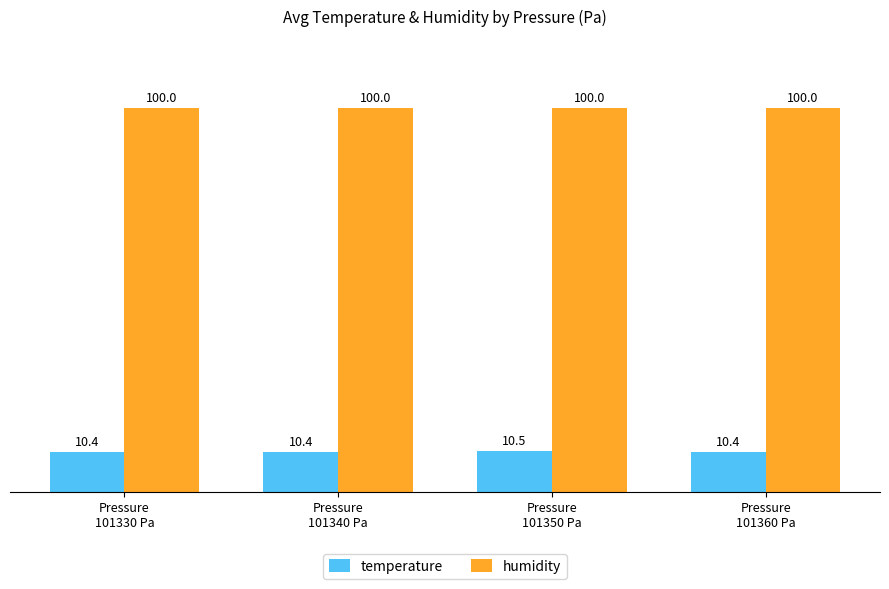

What is the approximate value of temperature at Pressure
101340 Pa?

10.4